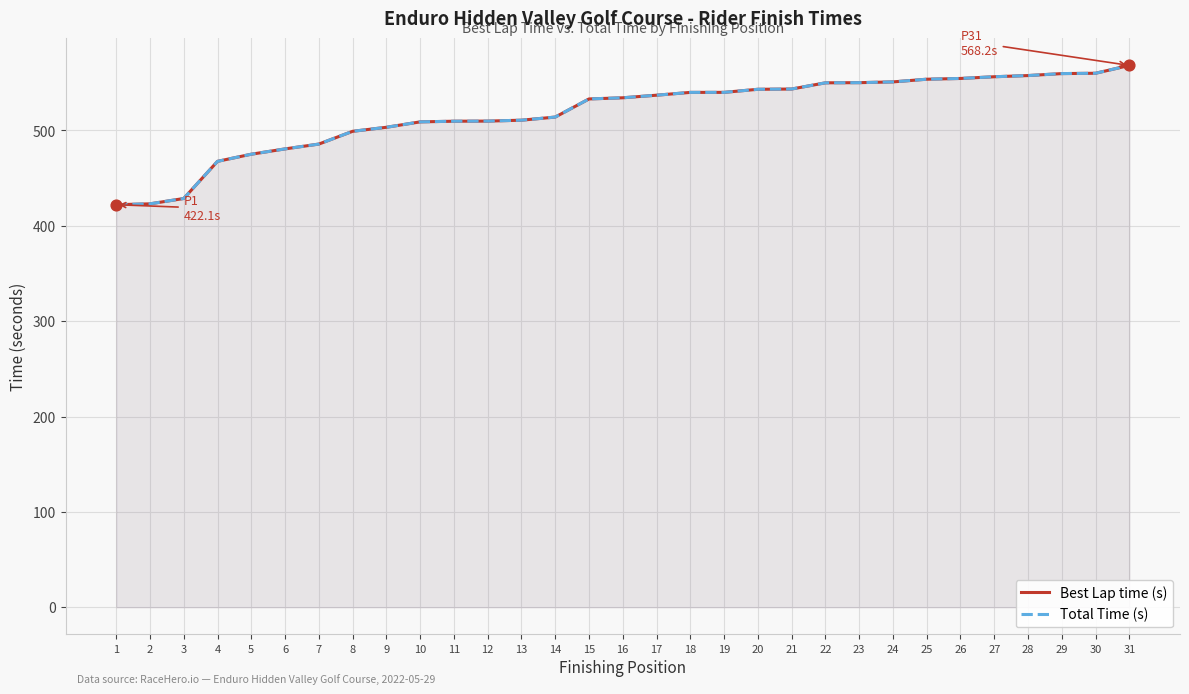

Is the value of Best Lap time (s) at 17 greater than the value of Total Time (s) at 1?

Yes